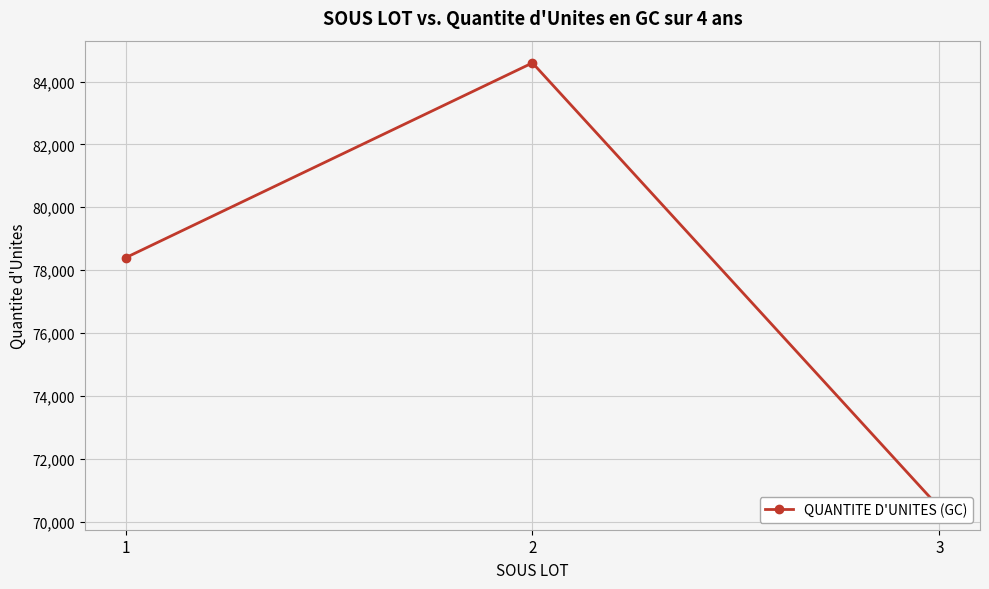

Rank the categories by value from highest to lowest.

2, 1, 3